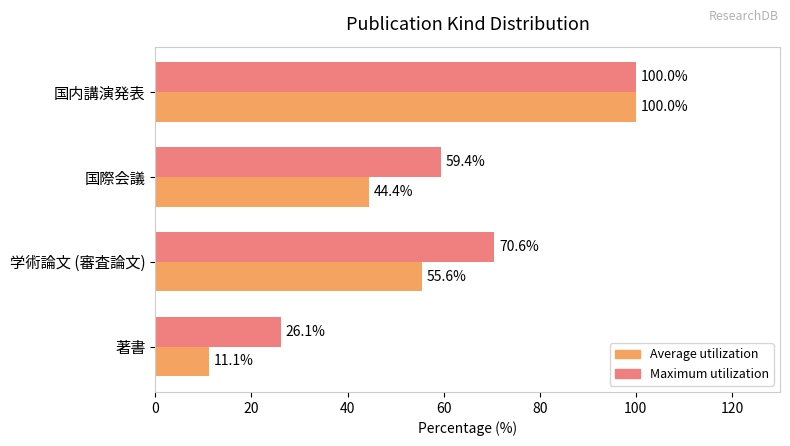

Is the value of Average utilization at 著書 greater than the value of Maximum utilization at 国内講演発表?

No